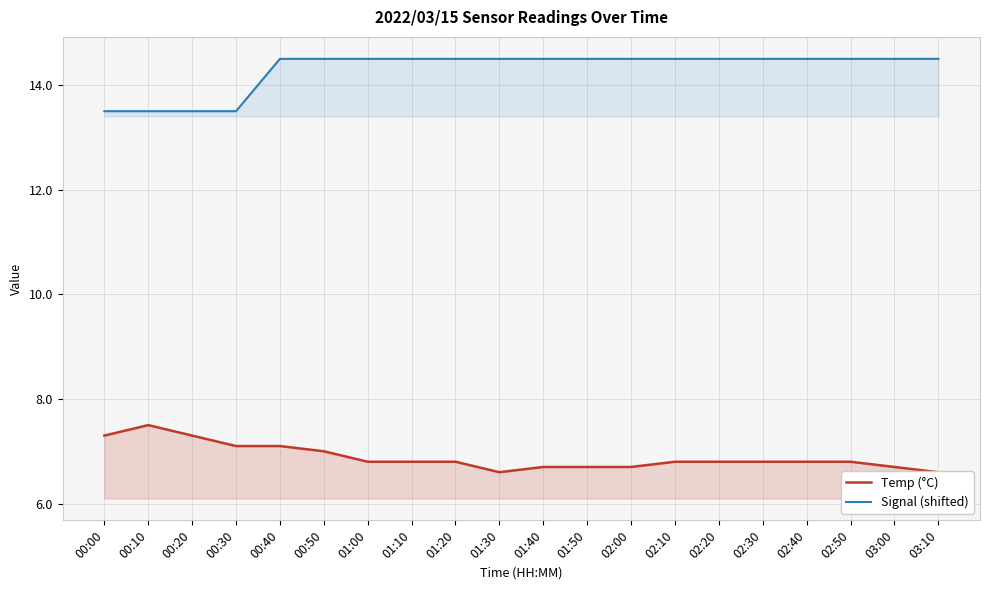

Which series has the widest spread of values?

Signal (shifted)